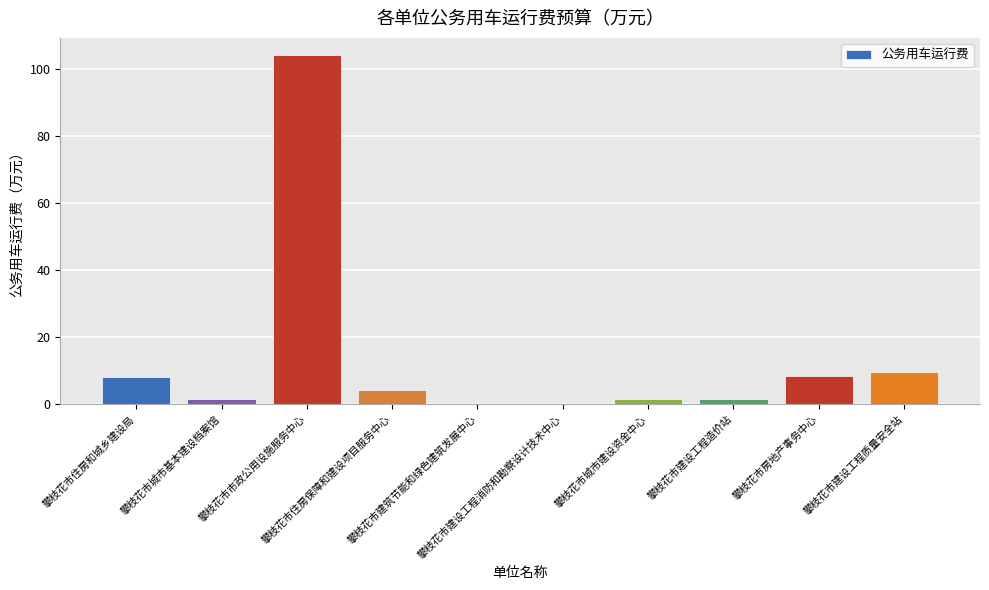

How many values exceed 4?

5